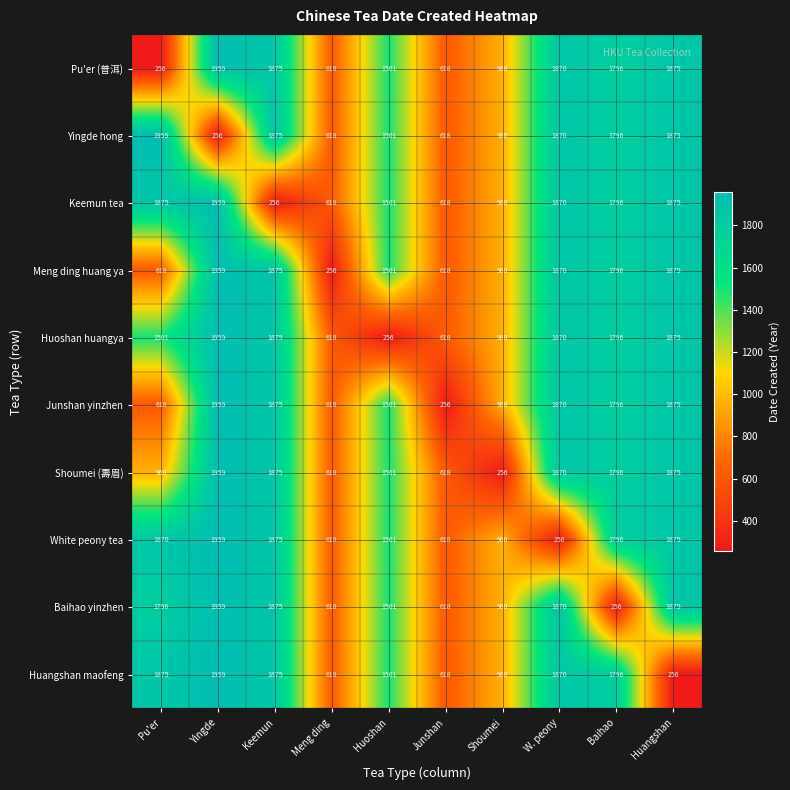

Which category has the highest value in the Pu'er (普洱) series?

Yingde